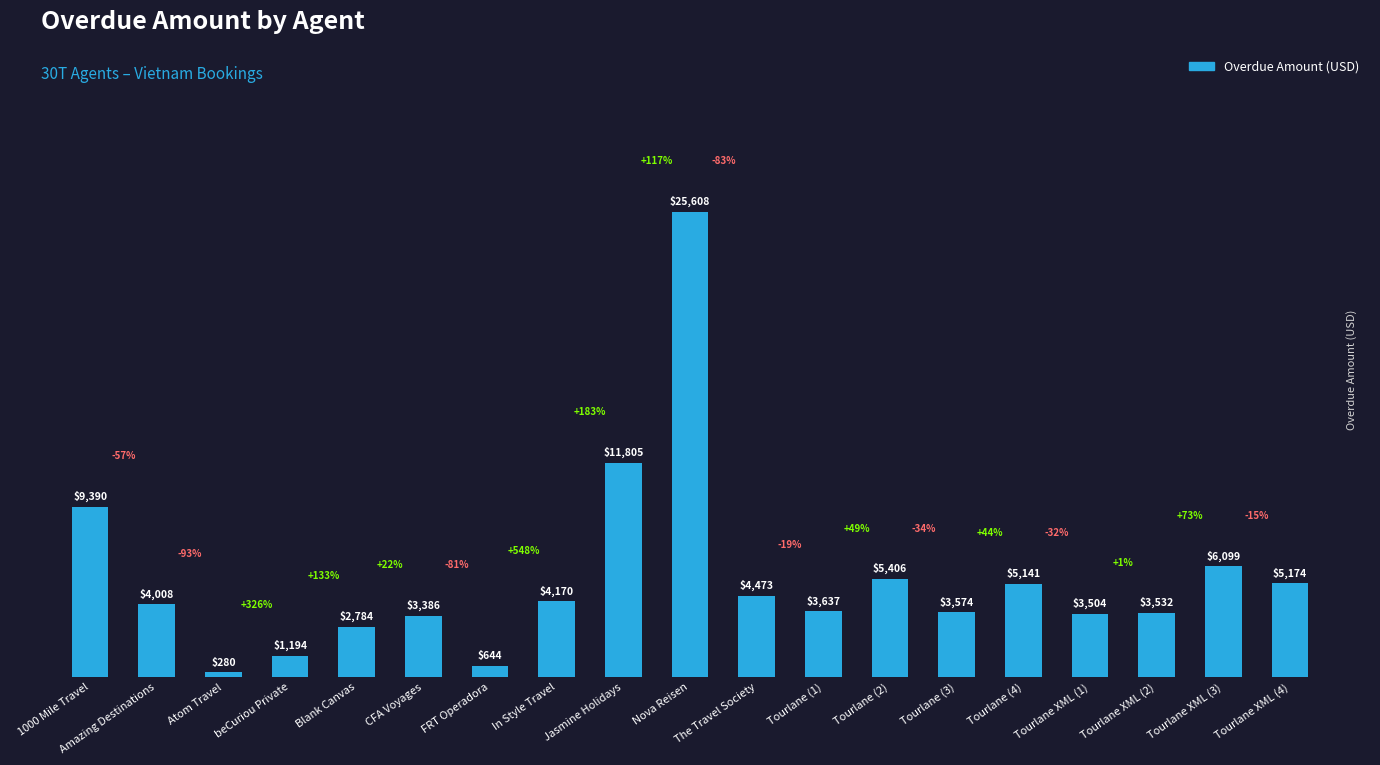

True or false: the data shows 25608.0 at Nova Reisen.

True